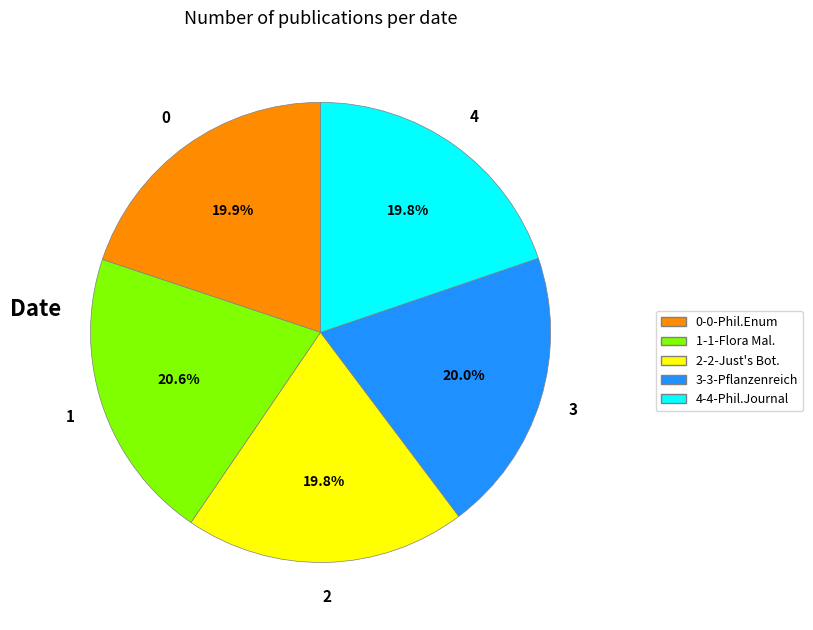

Approximately how many times larger is the value at 2-2-Just's Bot. compared to 3-3-Pflanzenreich?

1.0